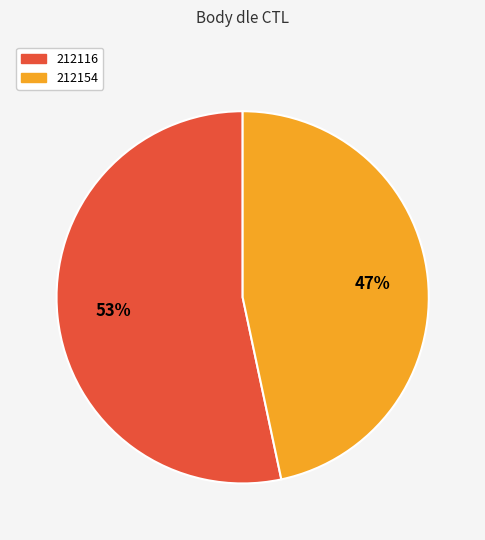

Between 212154 and 212116, which is larger?

212116